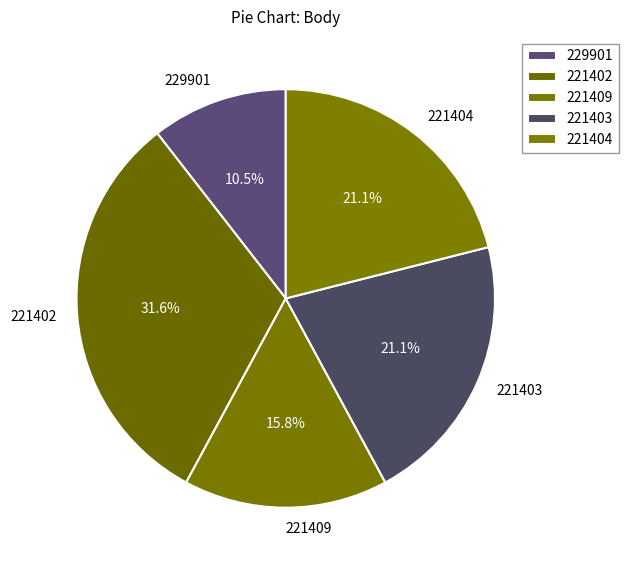

Do 221403 and 221404 together represent more than half of the pie?

No